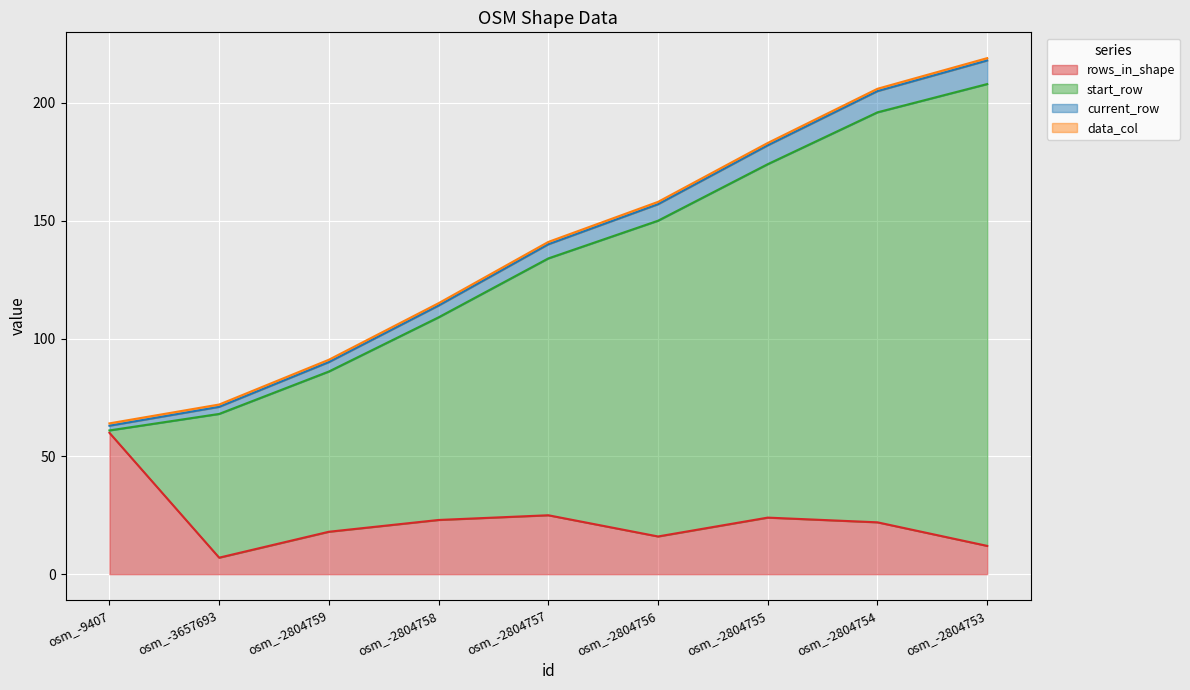

What is the maximum value for rows_in_shape?

60